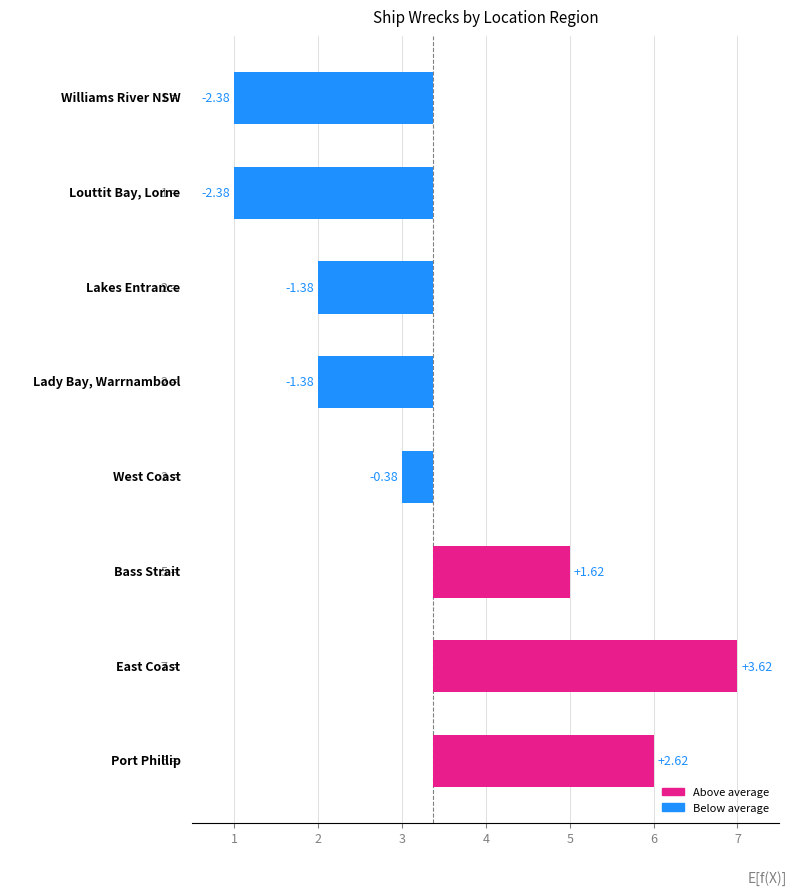

What is the difference between the maximum and minimum values?

6.0